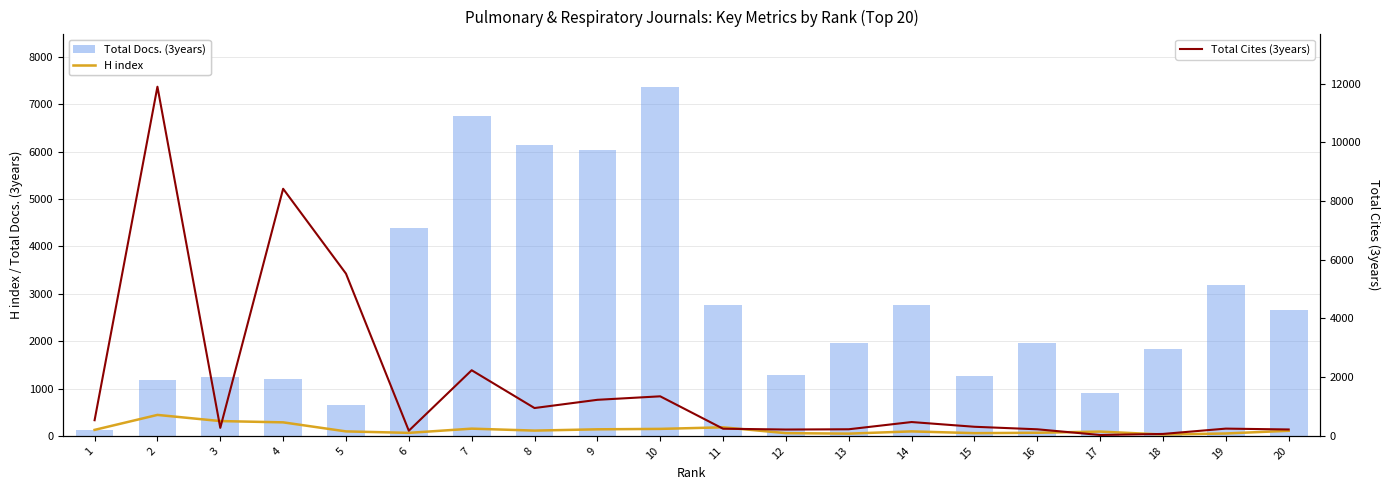

What are all the series names shown in the legend?

H index, Total Docs. (3years), Total Cites (3years)